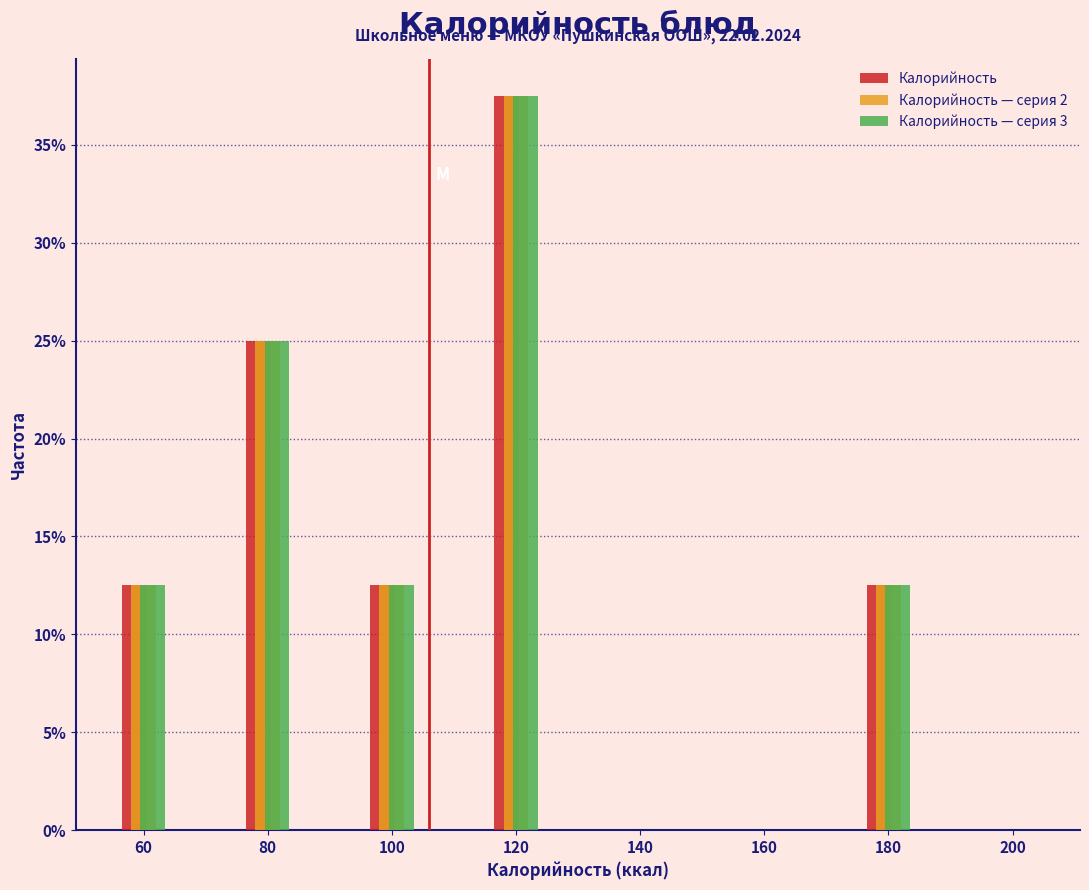

Reading left to right, transcribe all the data shown in this chart.

Калорийность: 60=12.5	80=25.0	100=12.5	120=37.5	140=0.0	160=0.0	180=12.5	200=0.0
Калорийность — серия 2: 60=12.5	80=25.0	100=12.5	120=37.5	140=0.0	160=0.0	180=12.5	200=0.0
Калорийность — серия 3: 60=12.5	80=25.0	100=12.5	120=37.5	140=0.0	160=0.0	180=12.5	200=0.0